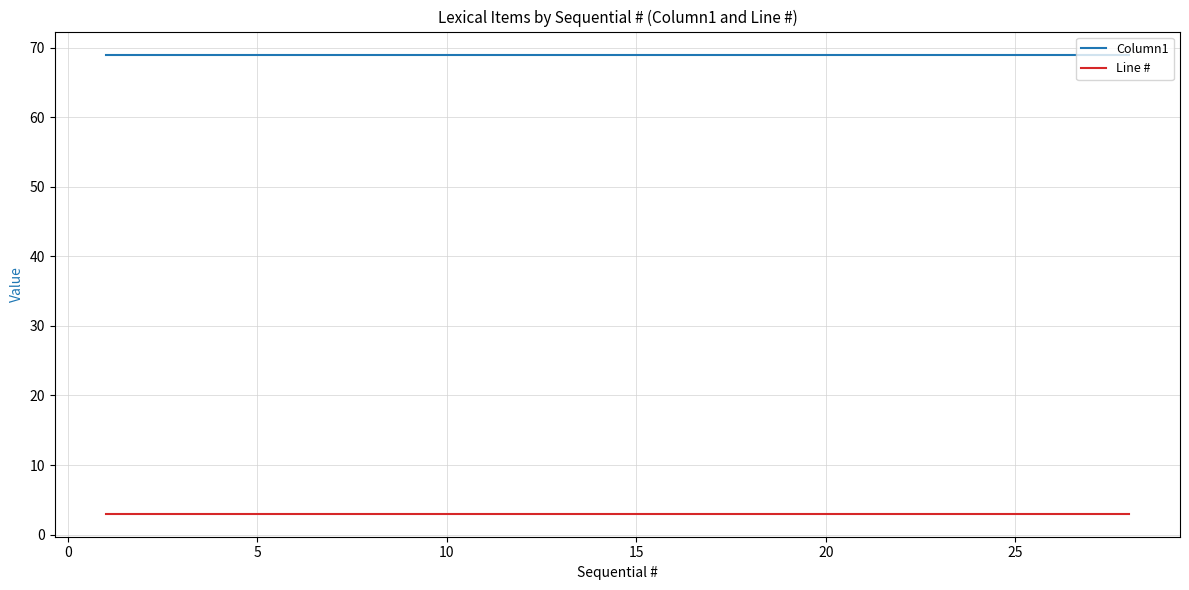

Rank the series by their average value, from highest to lowest.

Column1, Line #